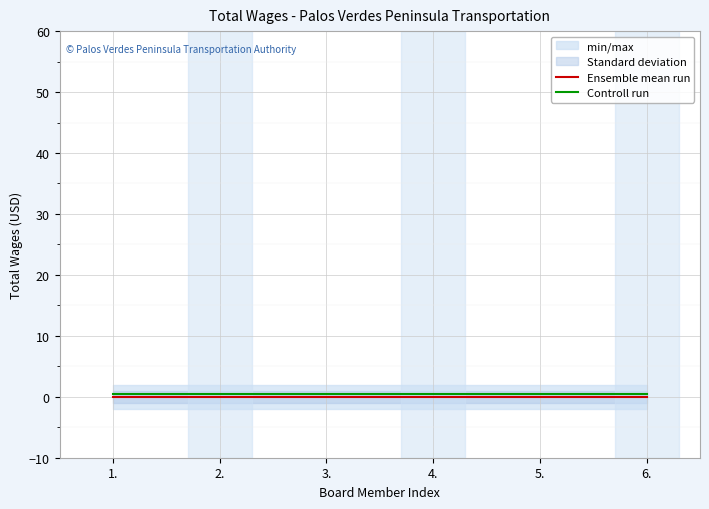

Reading right to left, extract all data points from this chart.

Ensemble mean run: 6.=0.0	5.=0.0	4.=0.0	3.=0.0	2.=0.0	1.=0.0
Controll run: 6.=0.5	5.=0.5	4.=0.5	3.=0.5	2.=0.5	1.=0.5